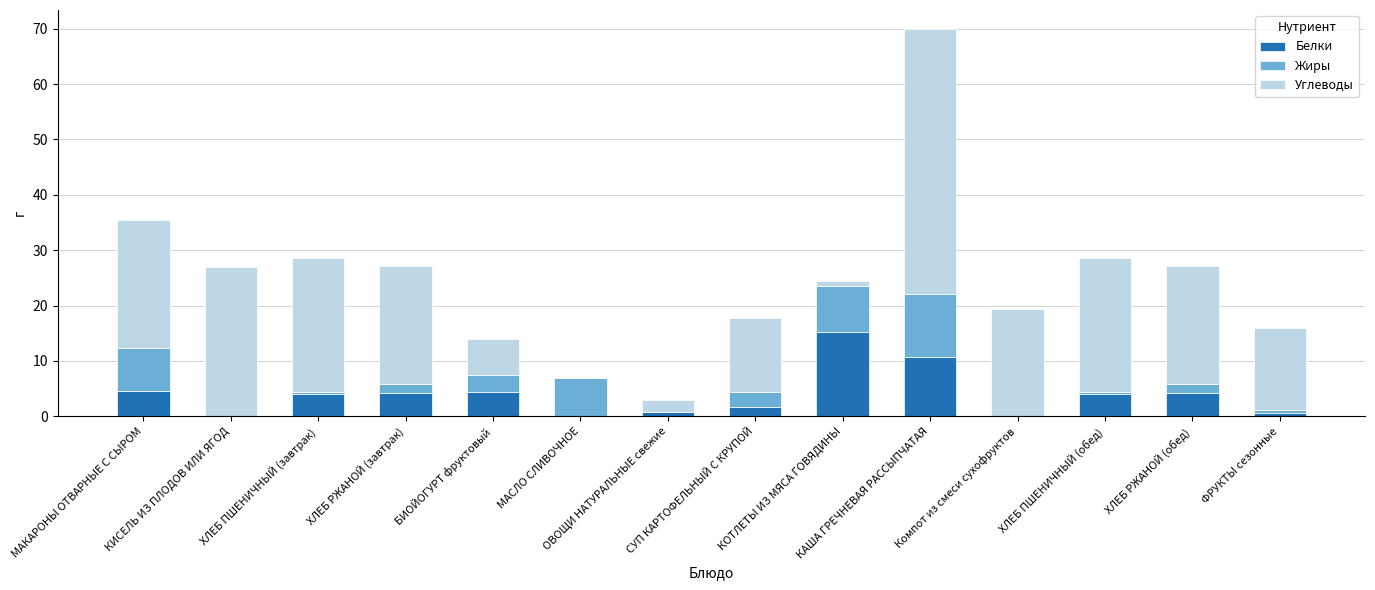

What is the sum of all Белки values?

54.4